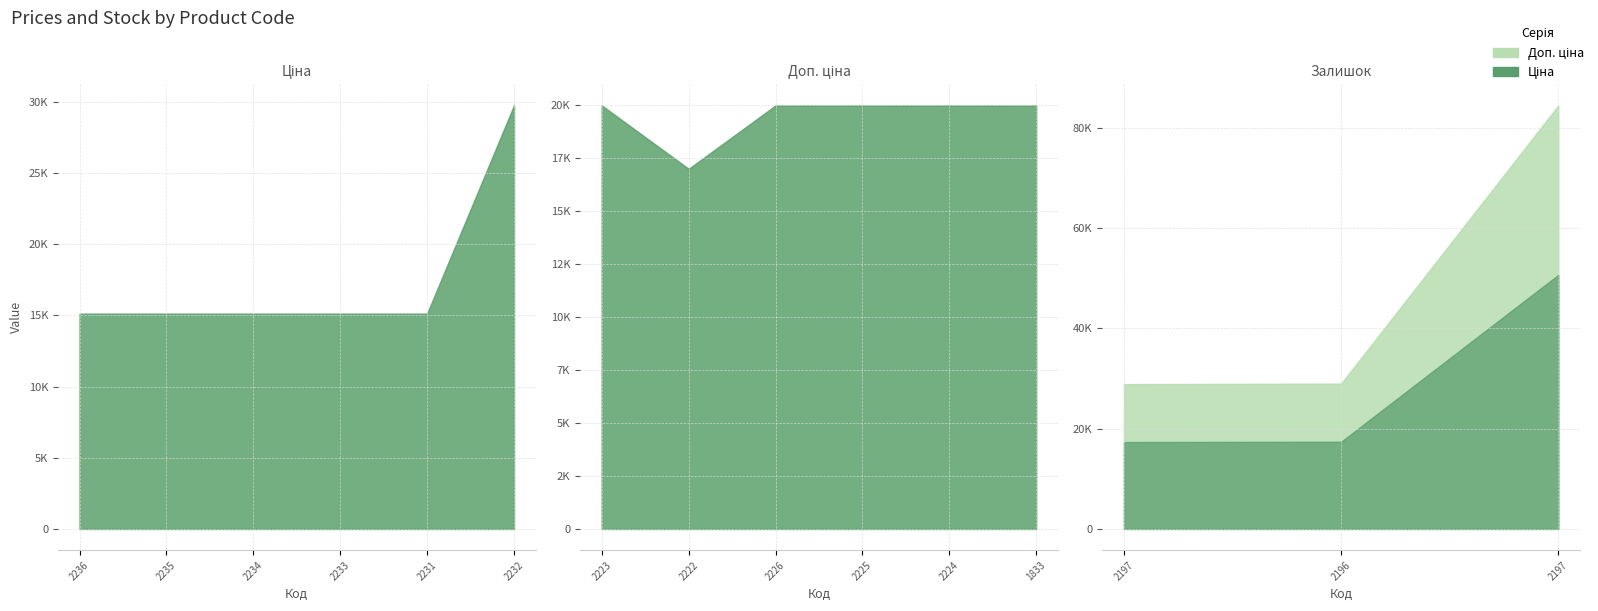

Which series has the largest total across all categories?

Доп. ціна